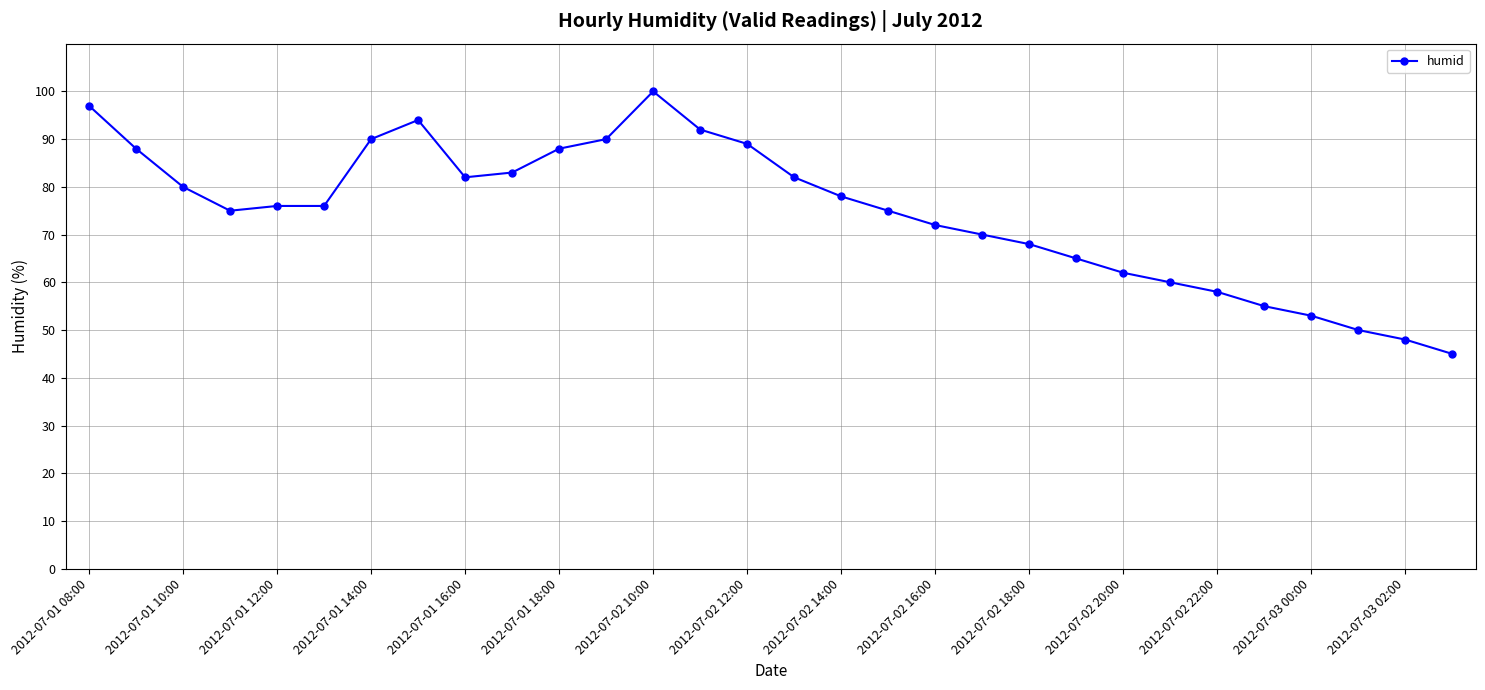

What is the smallest value displayed?

45